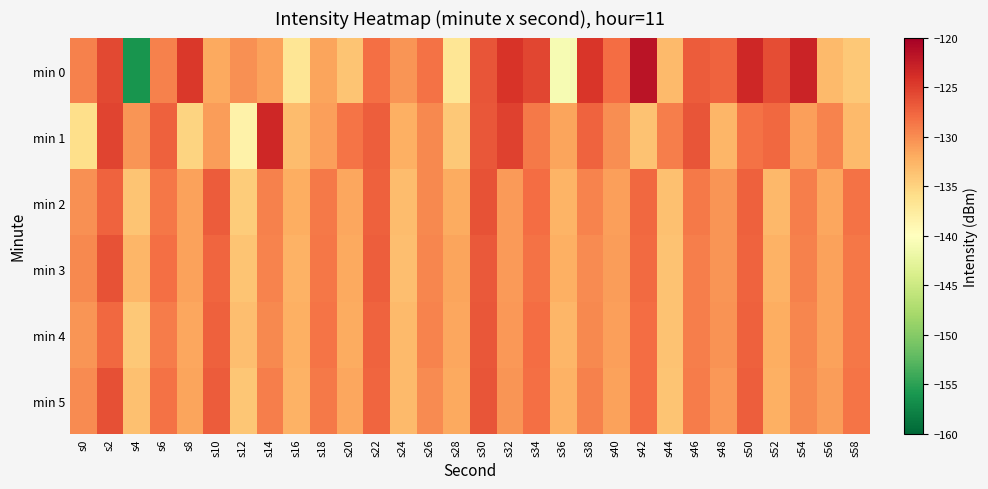

Which series changed the most between s24 and s54?

min 0